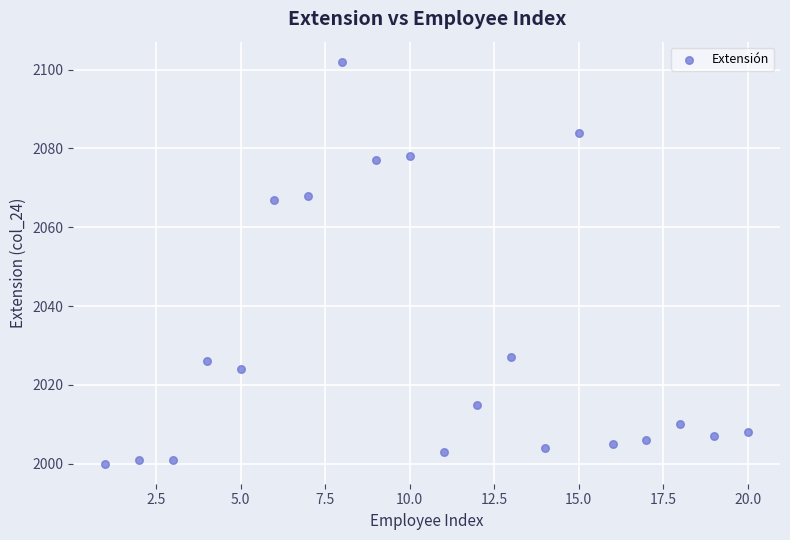

What is the range of Y values (max minus min)?

102